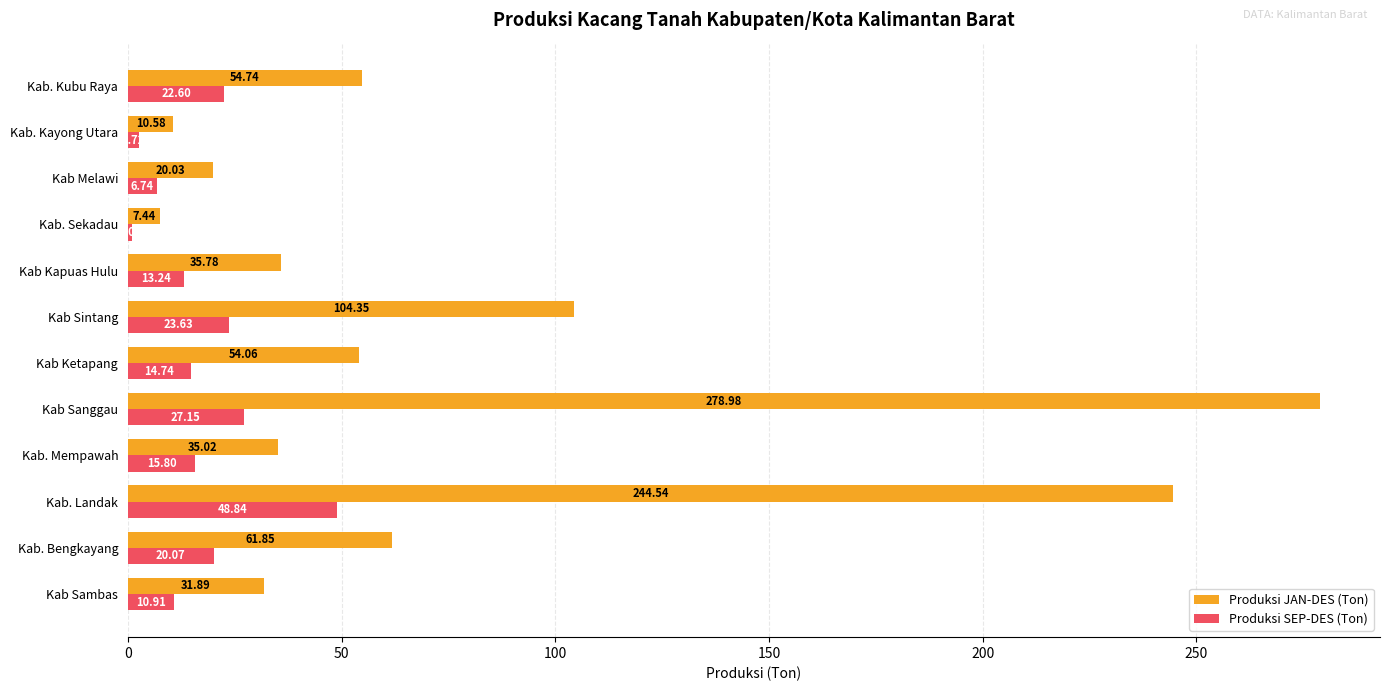

Is the value of Produksi JAN-DES (Ton) at Kab. Bengkayang greater than the value of Produksi SEP-DES (Ton) at Kab. Kubu Raya?

Yes